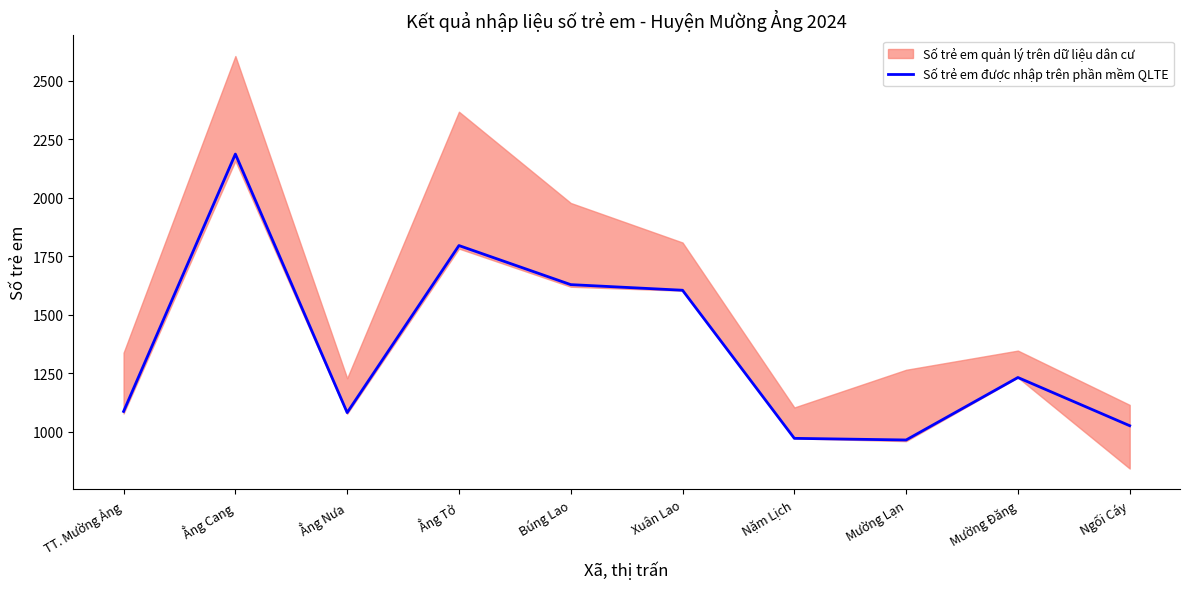

How many points are higher than both their immediate neighbors (excluding endpoints)?

3